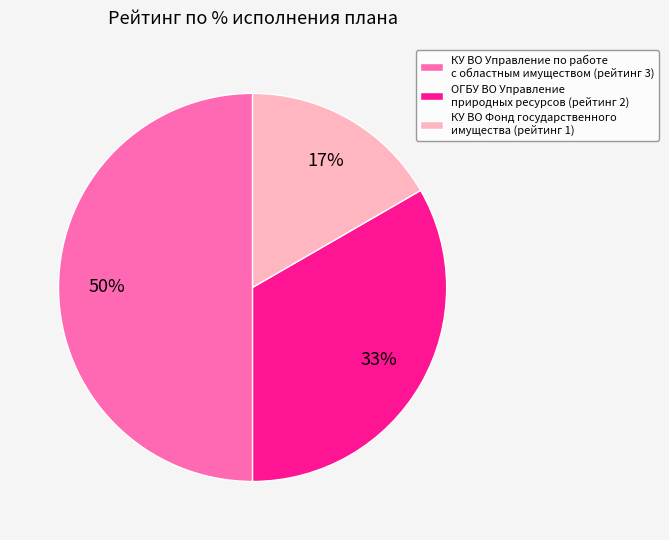

Does КУ ВО Фонд государственного имущества represent more than half of the total?

No